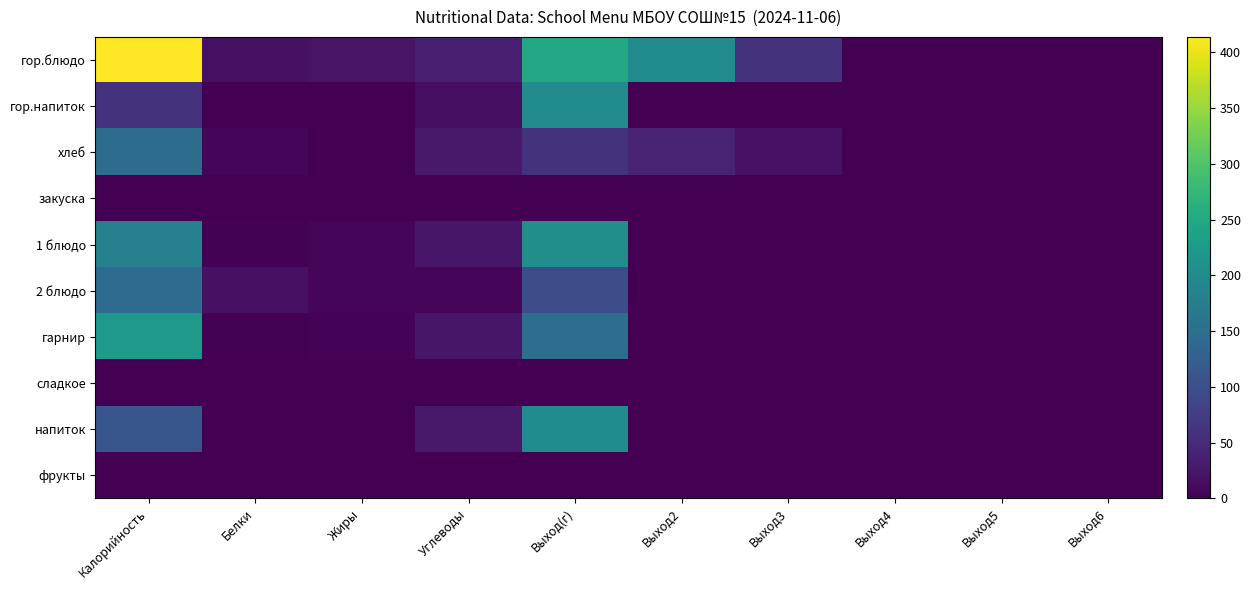

What is the total value across all series at Жиры?

41